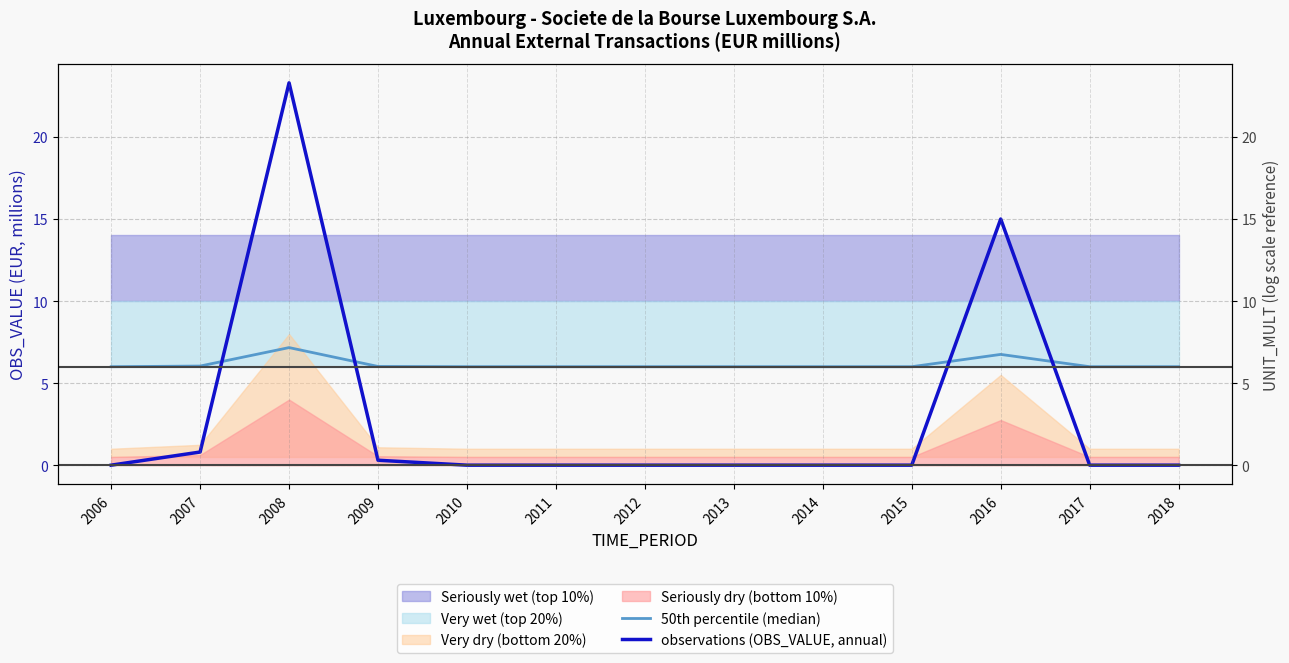

Which series has the largest total across all categories?

50th percentile (median)